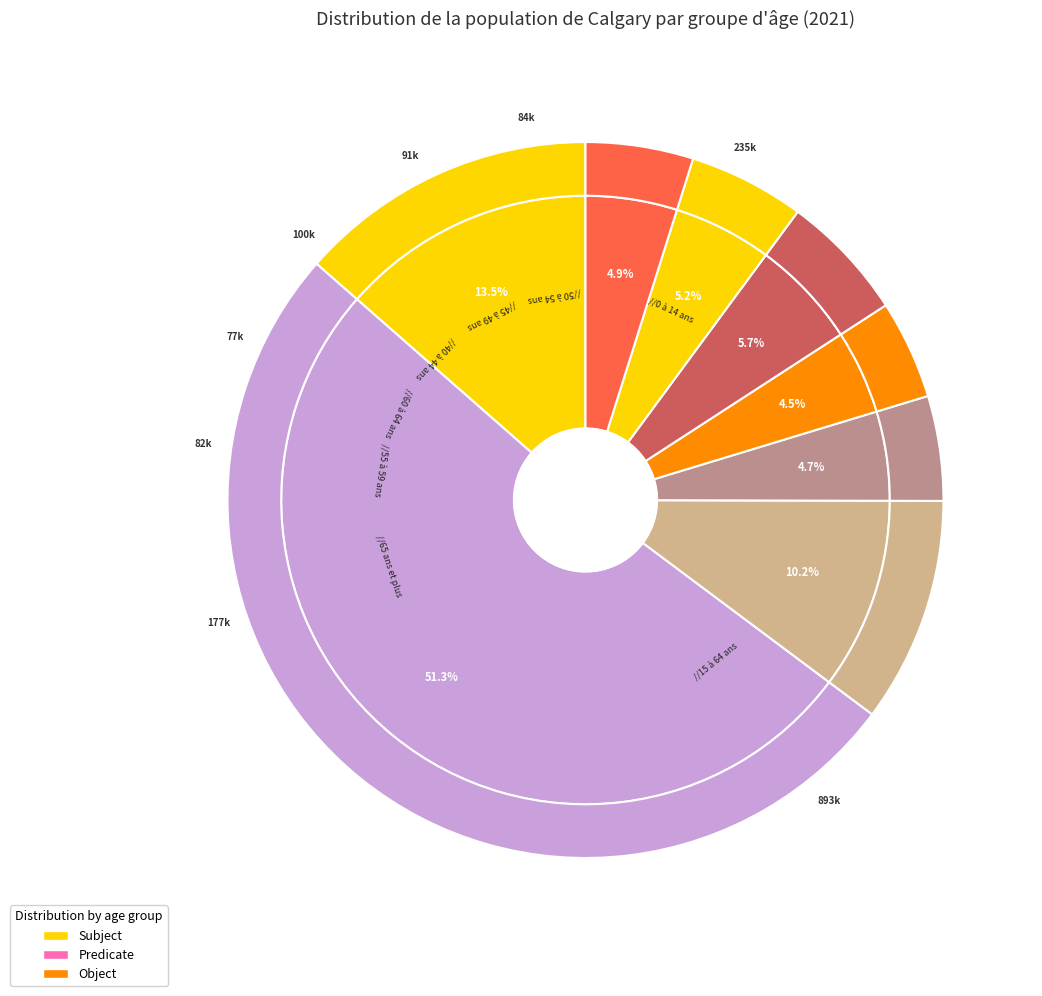

Is 15 à 64 ans the majority of the pie?

Yes